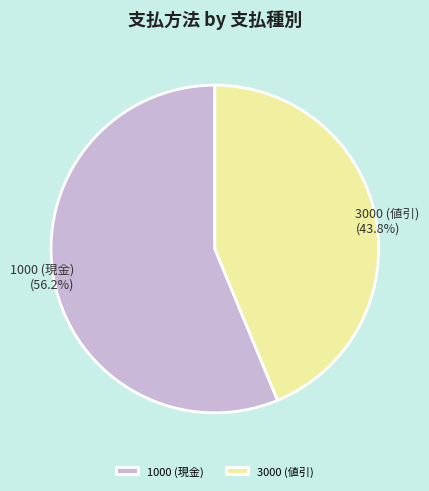

Approximately how many times larger is the value at 1000 (現金) compared to 3000 (値引)?

1.3